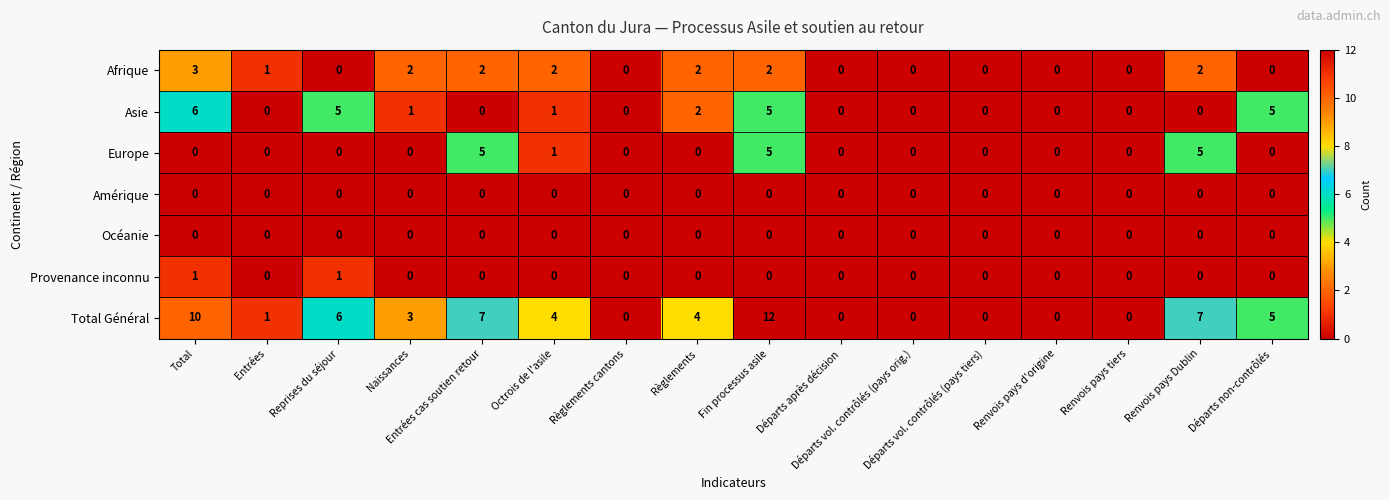

What is the sum of all Afrique values?

16